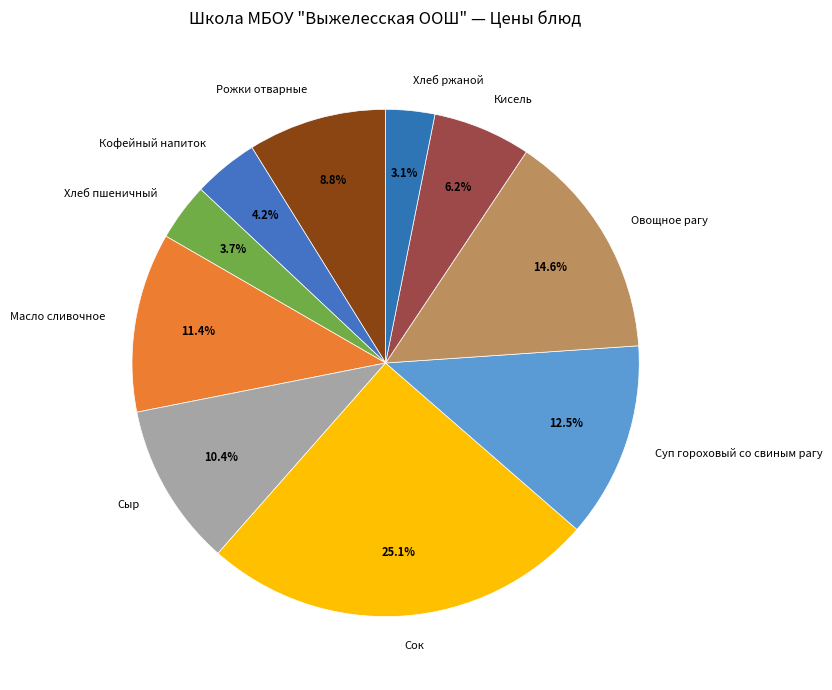

Which slice is the largest?

Сок